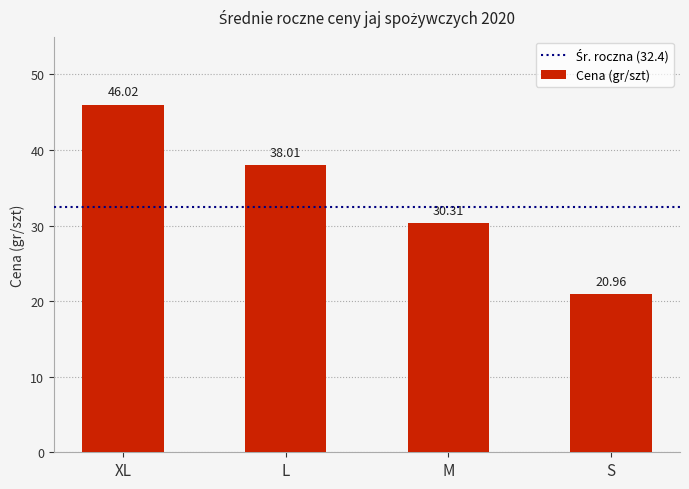

Reading left to right, extract all data points from this chart.

46.0	38.0	30.3	21.0